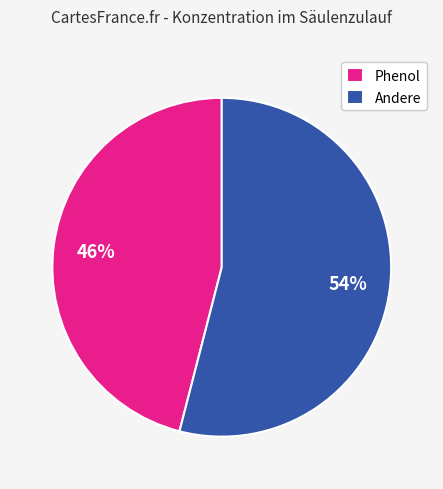

To the nearest percent, what portion does Phenol represent?

46%